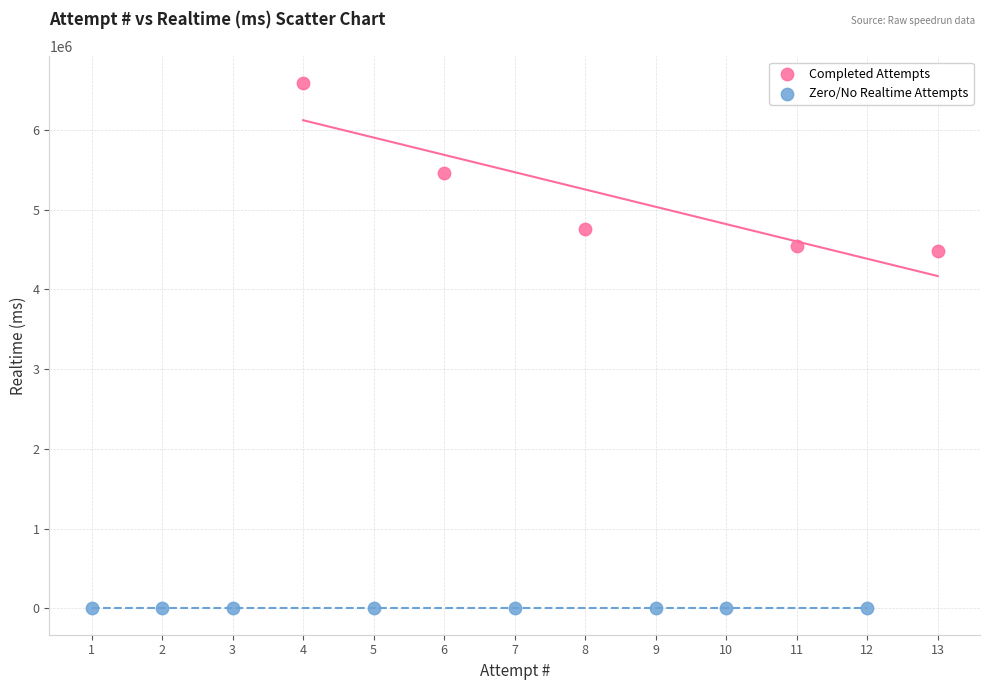

What are all the series names shown in the legend?

Completed Attempts, Zero/No Realtime Attempts